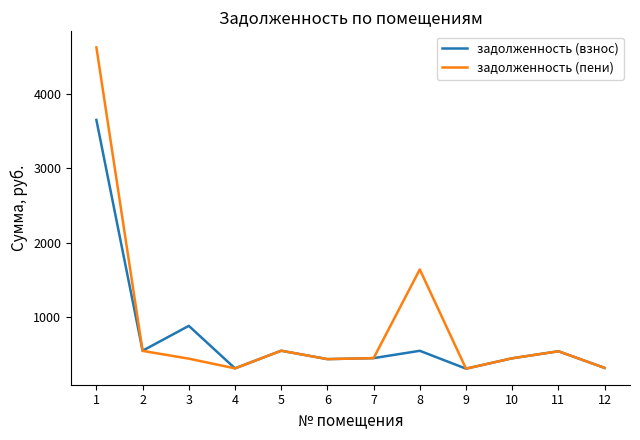

List the series in order of their peak value, lowest first.

задолженность (взнос), задолженность (пени)